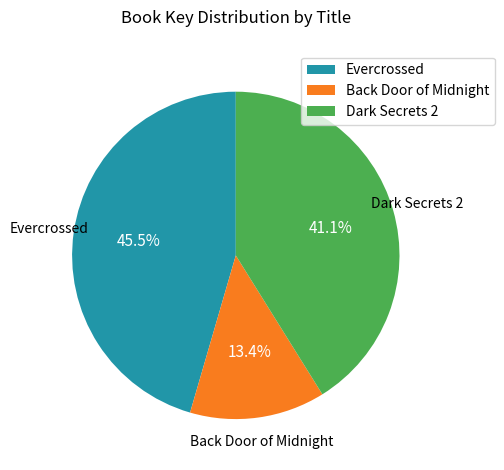

Between Back Door of Midnight and Evercrossed, which is larger?

Evercrossed